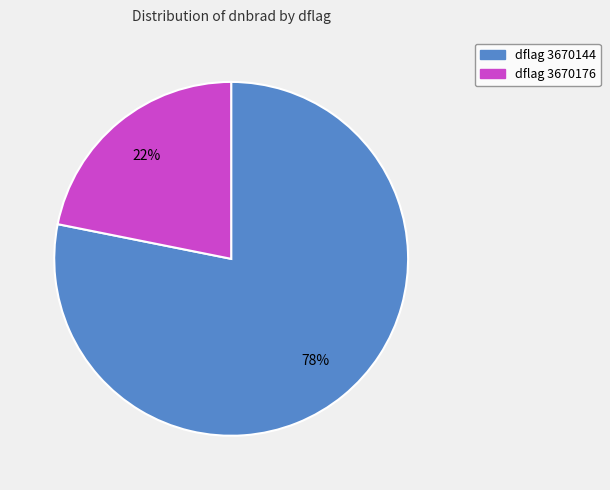

Is there a majority slice in this chart?

Yes